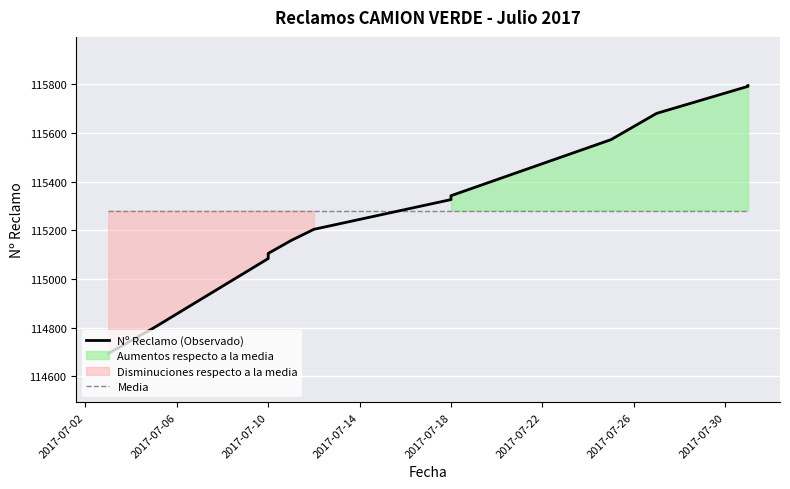

What is the average value of the Media series?

115281